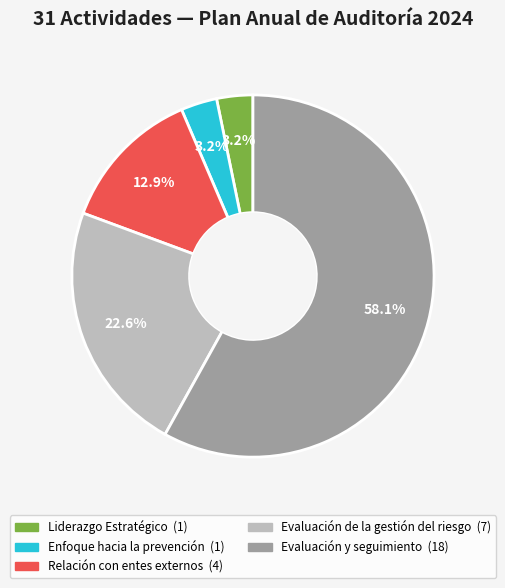

Is there any slice that represents more than half of the pie?

Yes